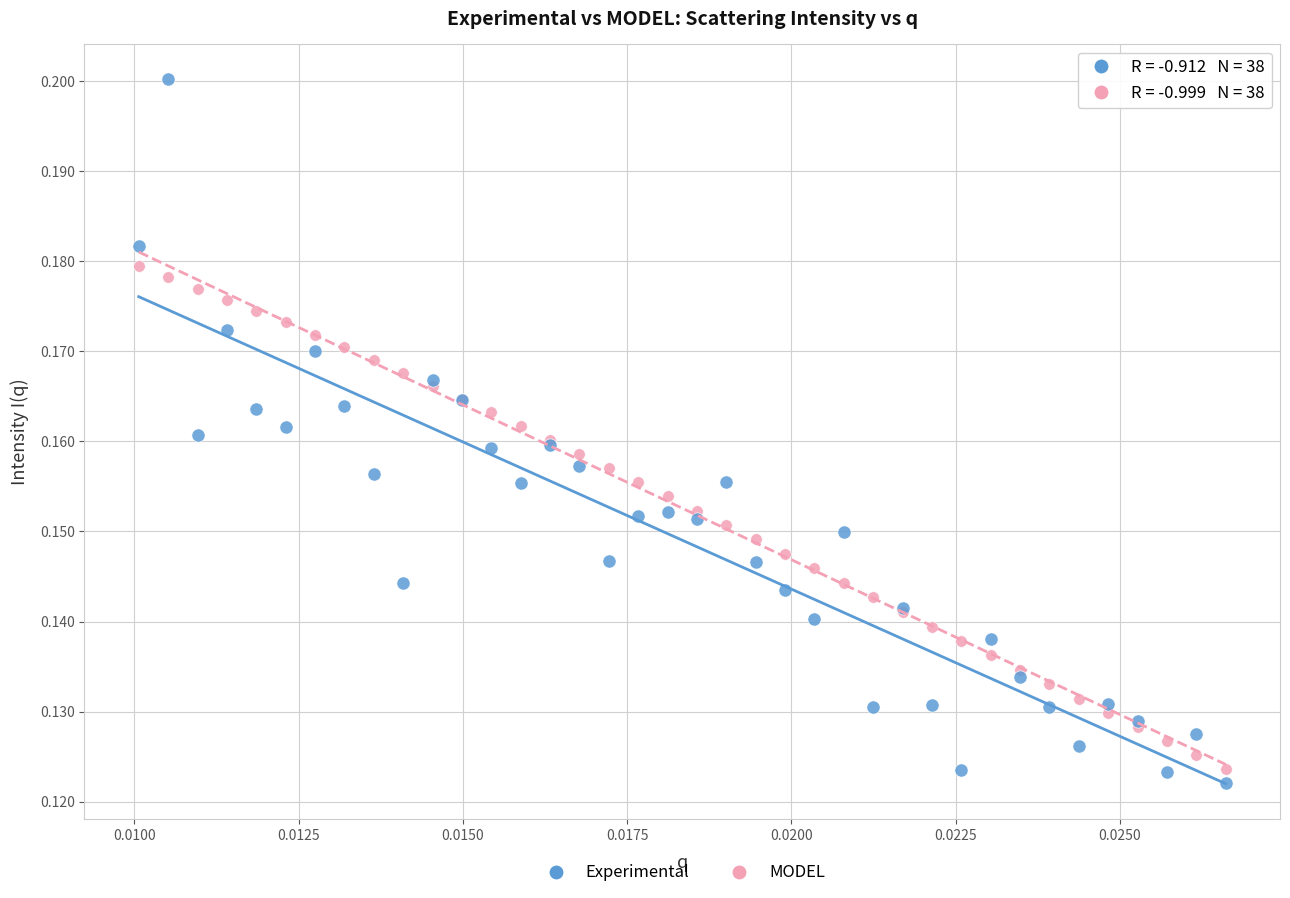

Which series reaches the maximum Y coordinate?

Experimental